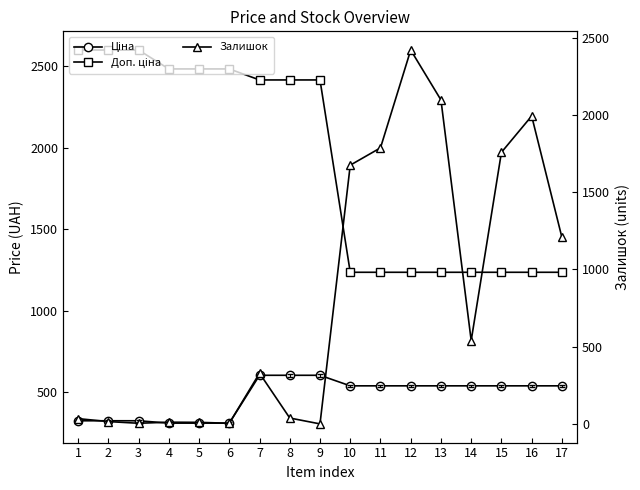

Reading right to left, extract all data points from this chart.

Ціна: 539.0	539.0	539.0	539.0	539.0	539.0	539.0	539.0	603.7	603.7	603.7	310.3	310.3	310.3	324.8	324.8	324.8
Доп. ціна: 1235.4	1235.4	1235.4	1235.4	1235.4	1235.4	1235.4	1235.4	2414.8	2414.8	2414.8	2482.4	2482.4	2482.4	2598.3	2598.3	2598.3
Залишок: 1207.0	1992.0	1757.0	539.0	2096.0	2419.0	1786.0	1674.0	0.0	38.0	328.0	4.0	10.0	11.0	4.0	15.0	34.0